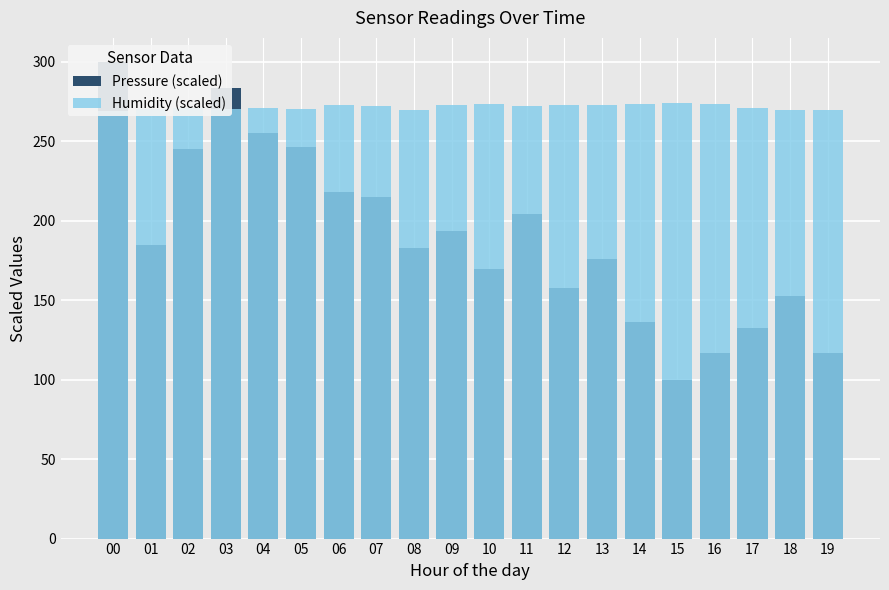

What is the value of the Pressure (scaled) bar at the 15th from the left?

136.5